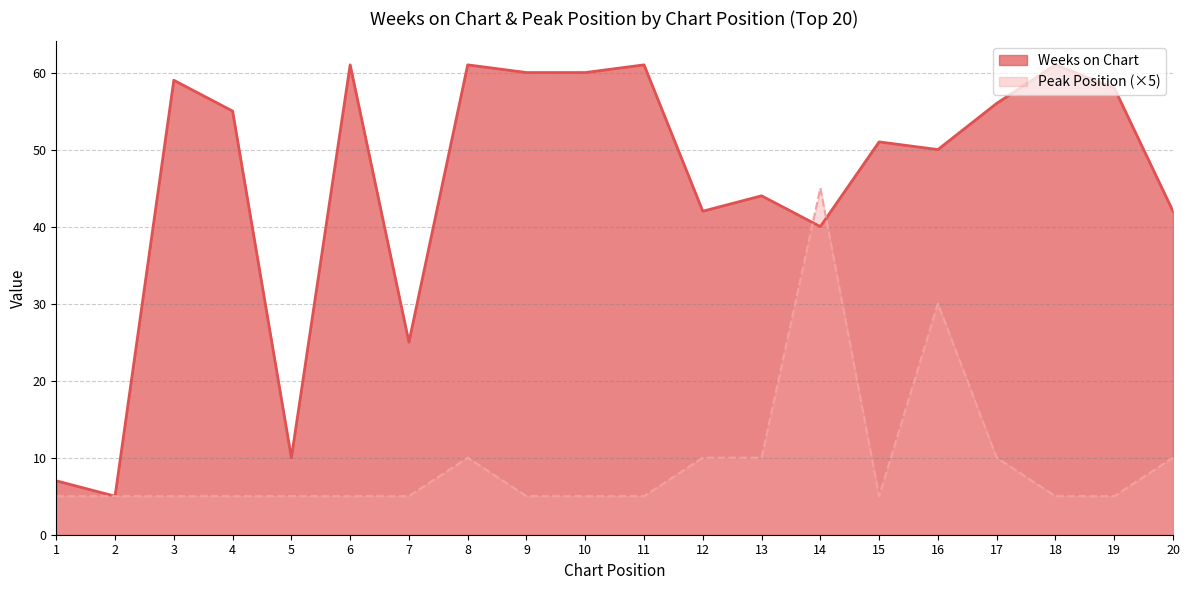

At which label is Weeks on Chart closest to 33?

14